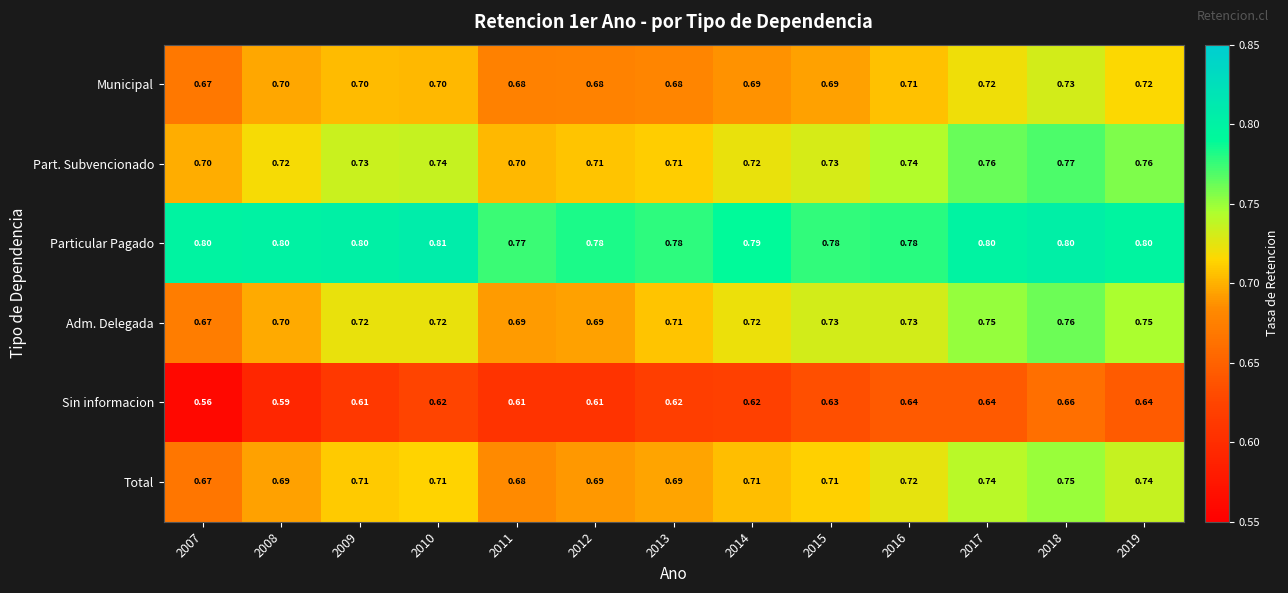

Which series changed the most between 2012 and 2018?

Adm. Delegada